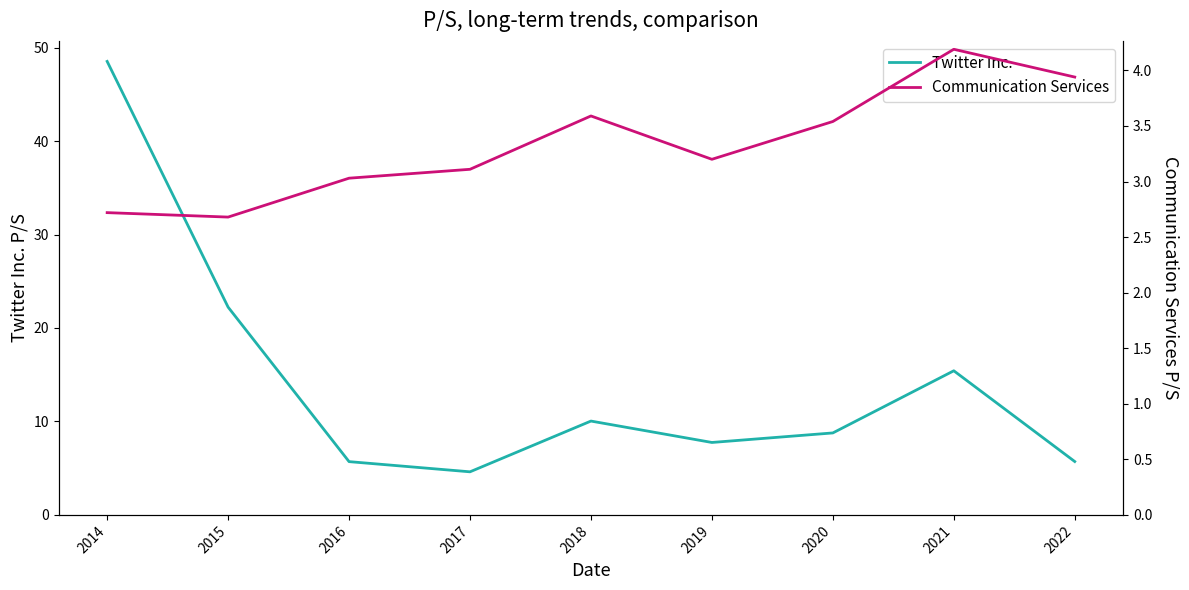

Which series has the largest total across all categories?

Twitter Inc.